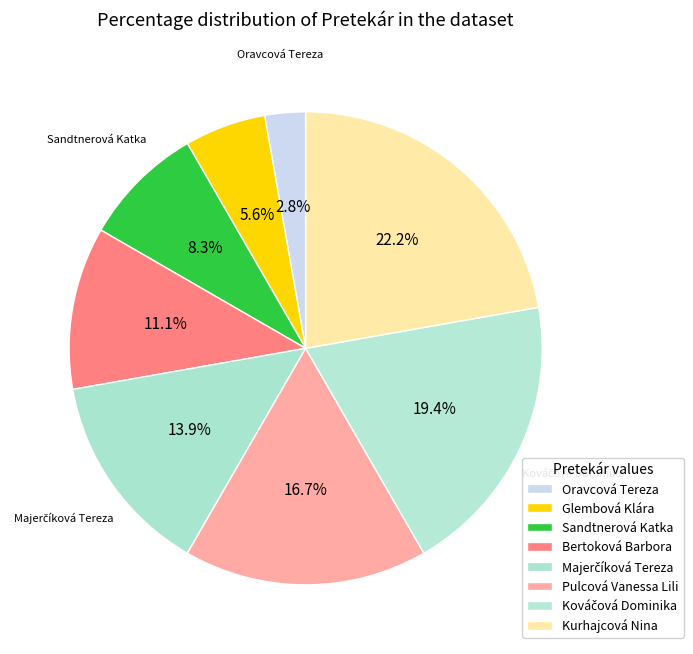

Which slice is the largest?

Kurhajcová Nina